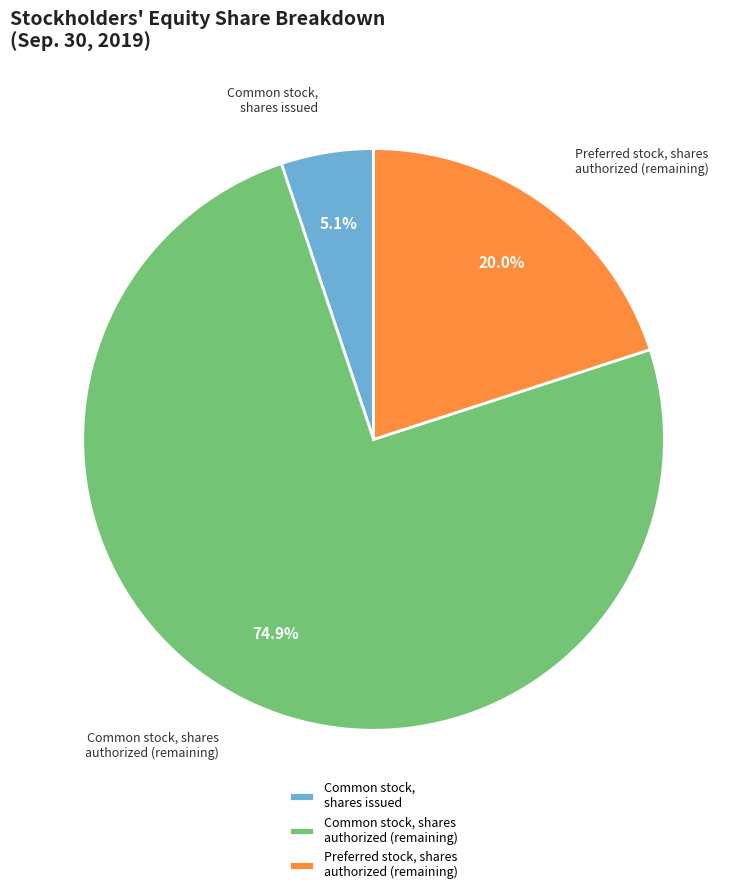

Rank the categories by value from lowest to highest.

Common stock, shares issued, Preferred stock, shares authorized (remaining), Common stock, shares authorized (remaining)